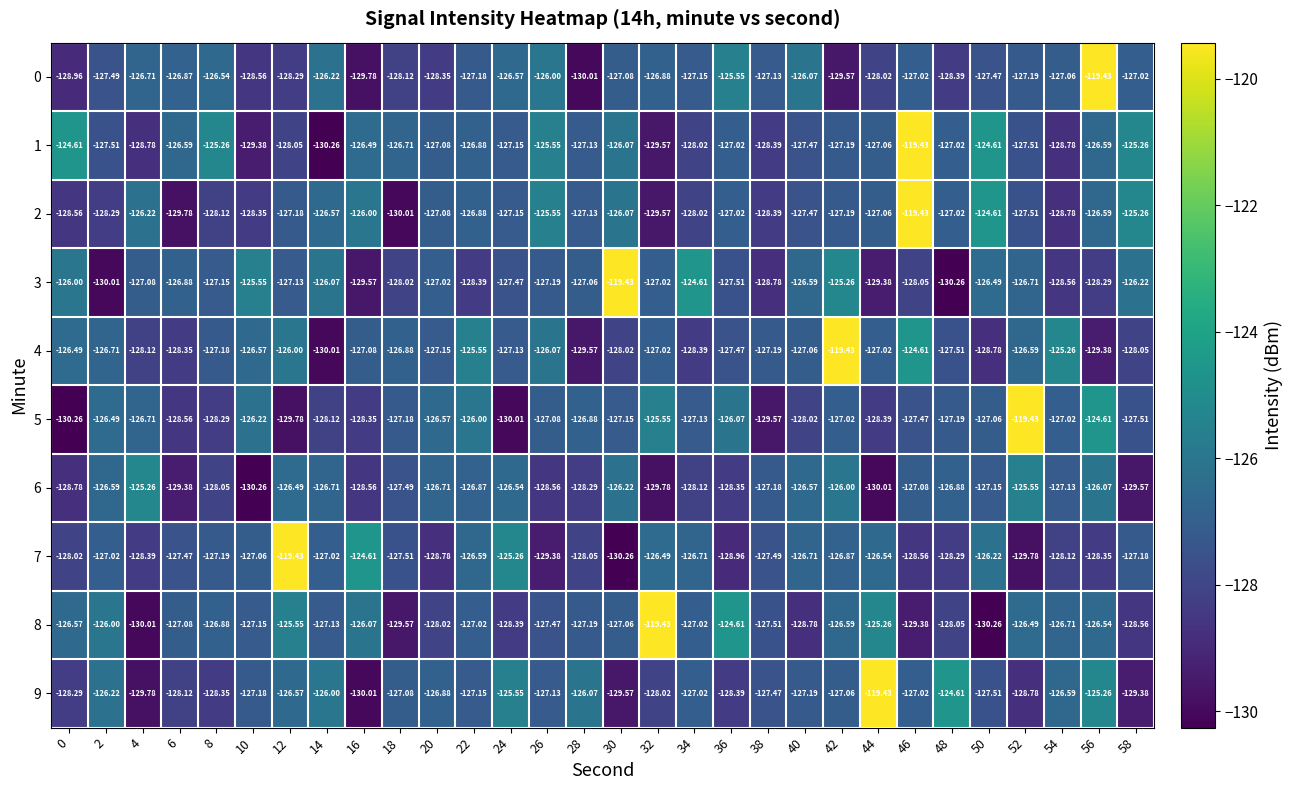

Is the value of 4 at 26 greater than the value of 5 at 4?

Yes